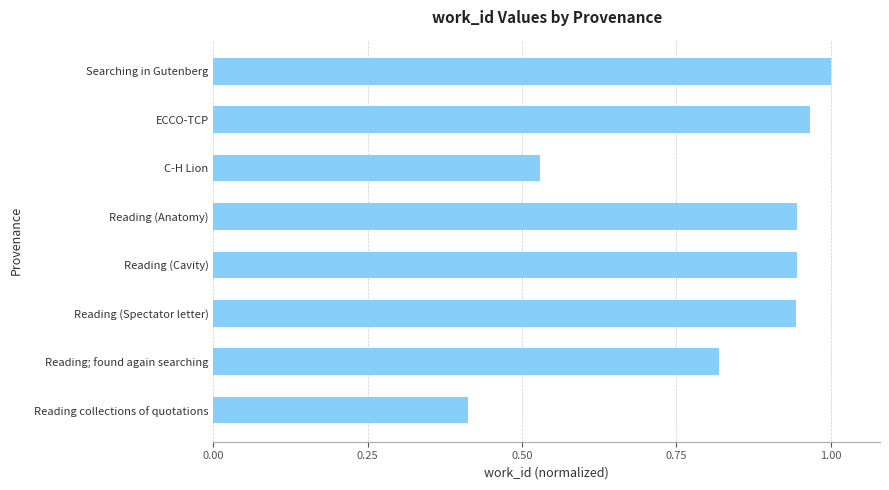

What is the difference between the maximum and minimum values?

0.6